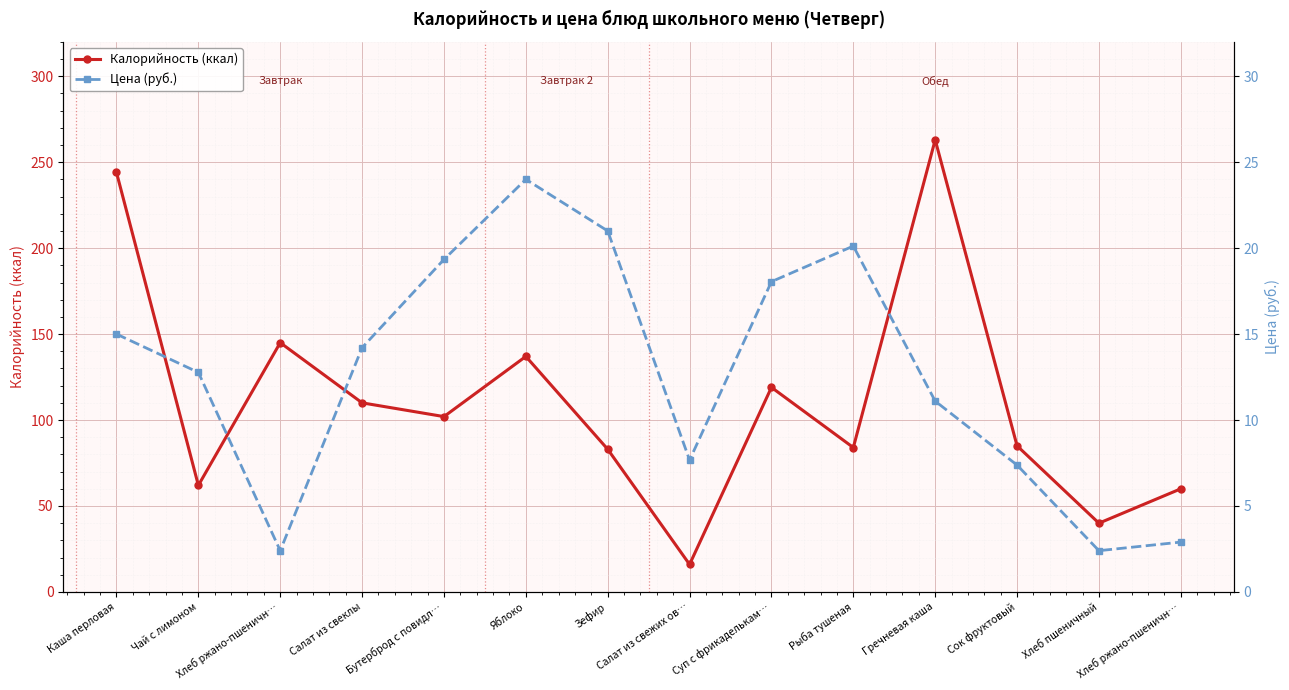

Is it true that Калорийность (ккал) equals 40.9 at Суп с фрикаделькам…?

False